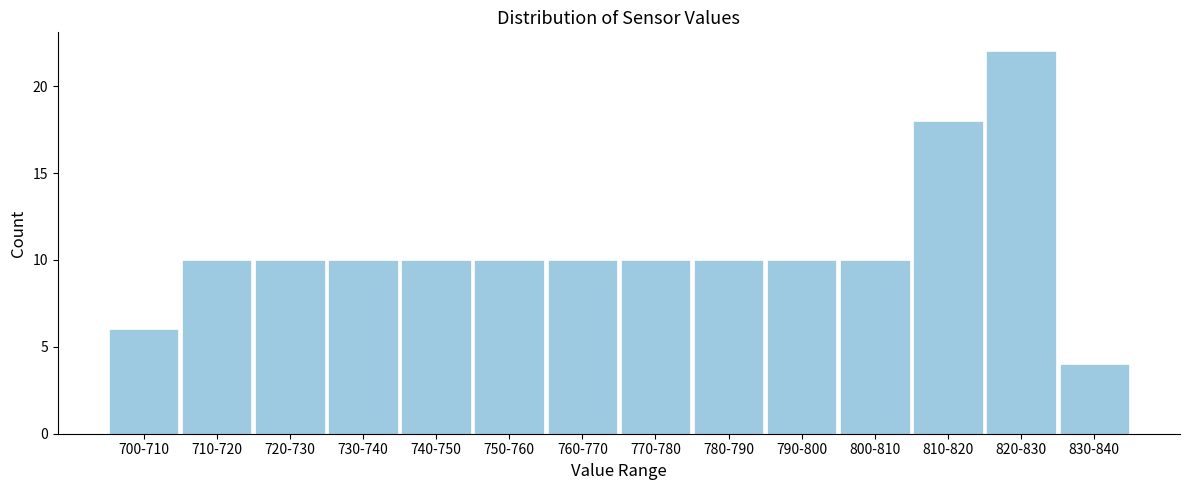

Reading right to left, extract all data points from this chart.

4	22	18	10	10	10	10	10	10	10	10	10	10	6